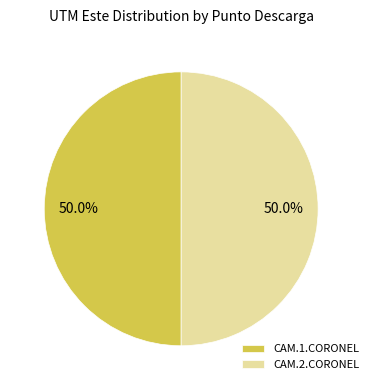

Approximately how many times larger is the value at CAM.1.CORONEL compared to CAM.2.CORONEL?

1.0